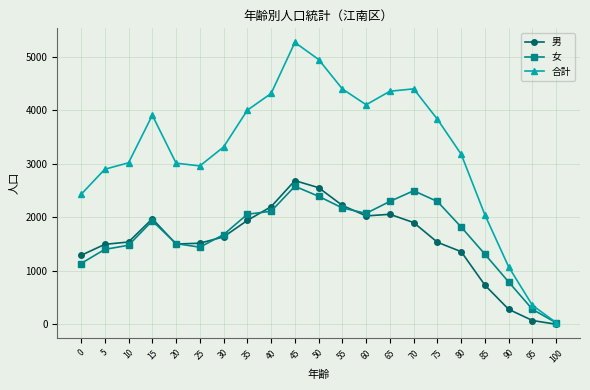

Is the value of 合計 at 5 greater than the value of 女 at 5?

Yes